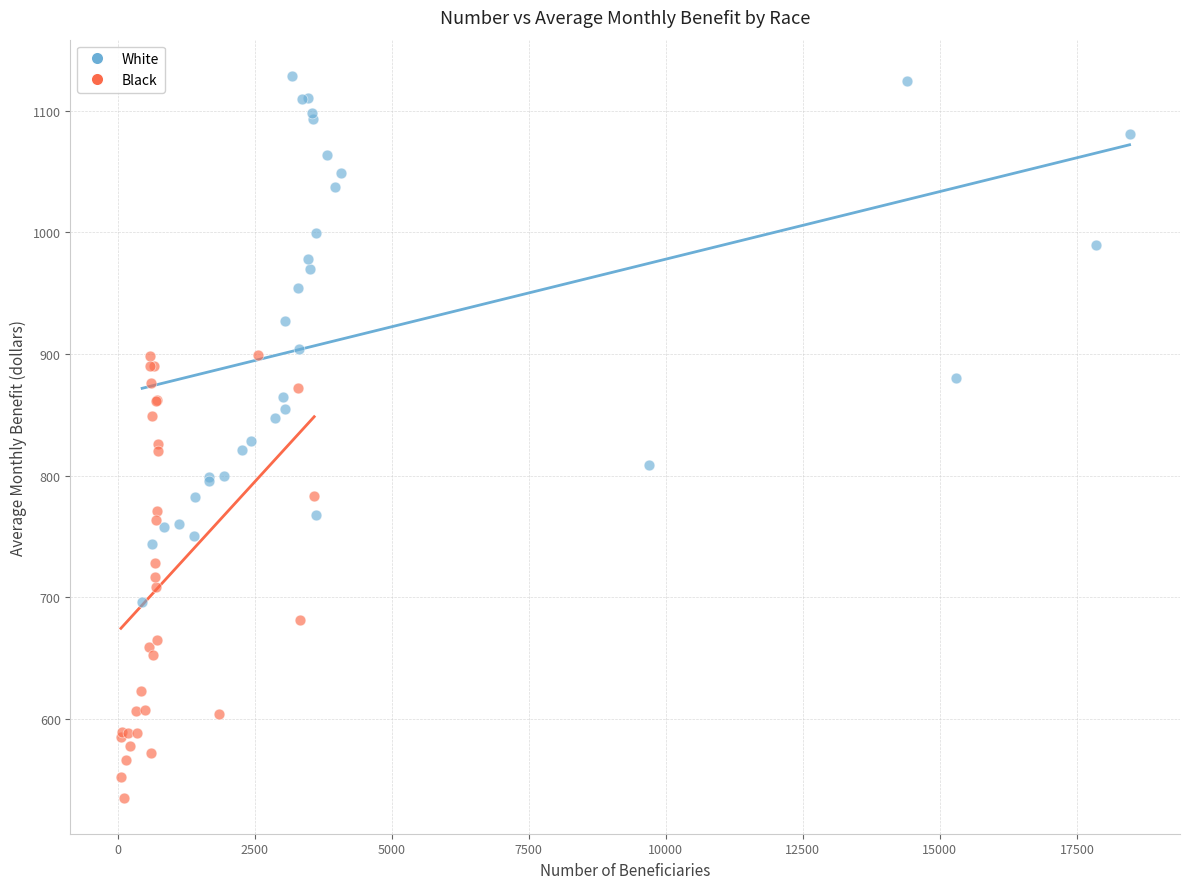

Which series has the widest spread of Y values?

White